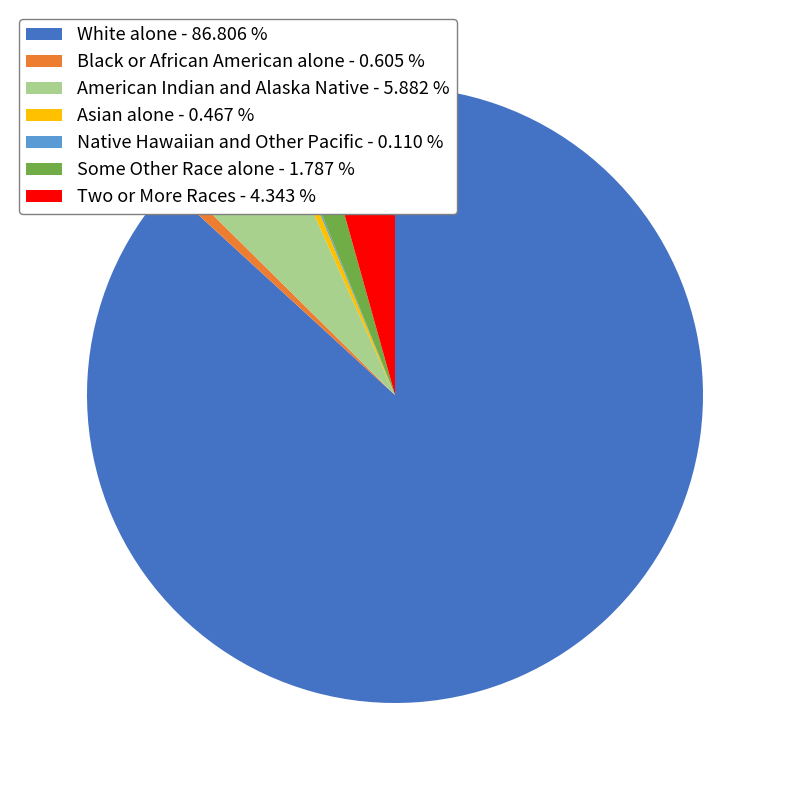

Which has a higher value, White alone - 86.806 % or Black or African American alone - 0.605 %?

White alone - 86.806 %